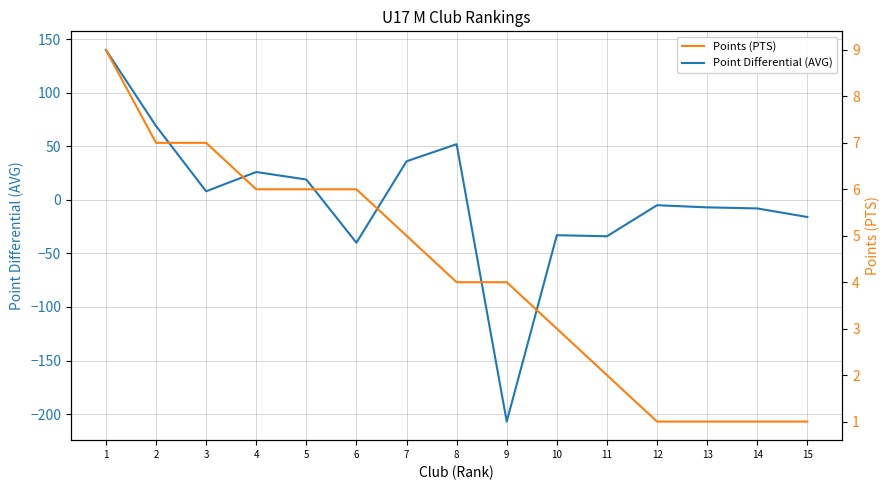

What is the difference between the Points (PTS) values at 5 and 8?

2